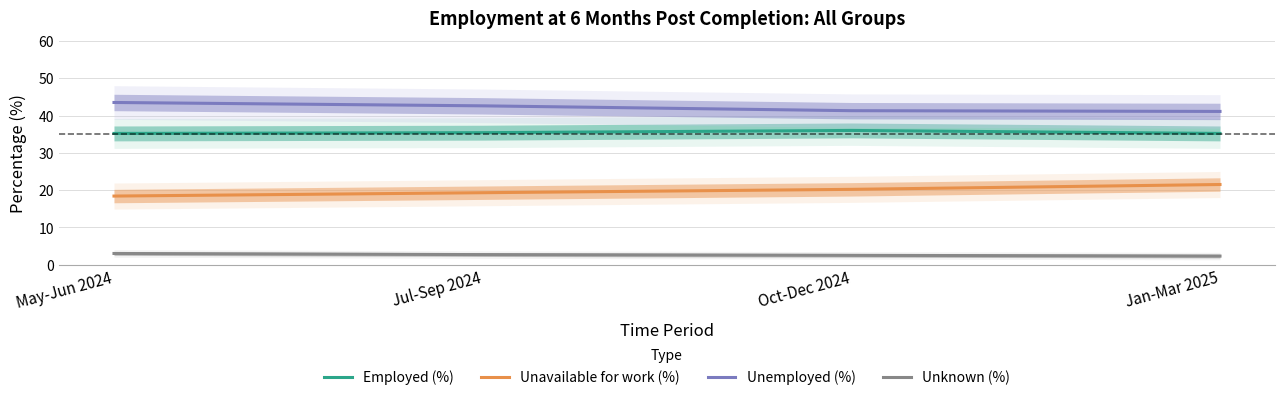

What is the sum of all Employed (%) values?

141.8